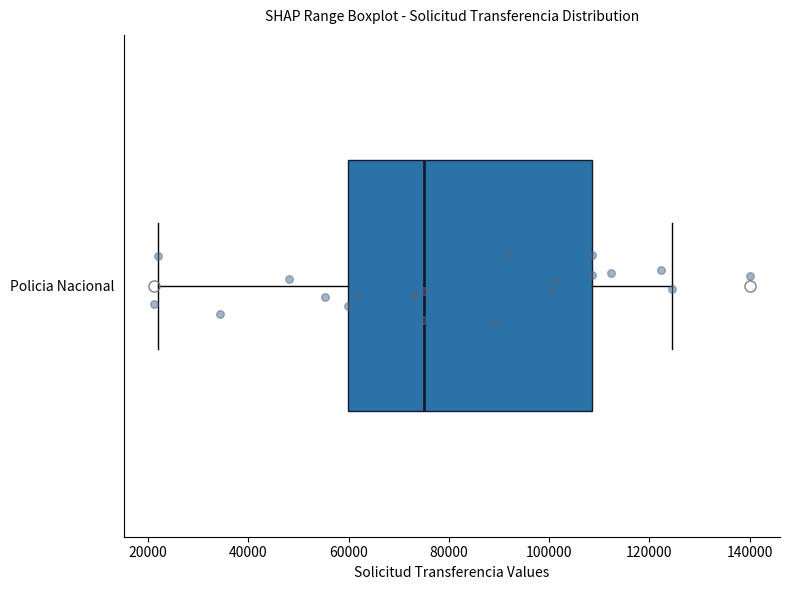

Transcribe this box plot: give where the median line is, the range the box spans, and where the two whiskers end, as read against the x-axis. The values are not printed on the chart, so give them approximately, as read against the axis.

median 74000, box 60000 to 108000, whiskers 22000 to 124000